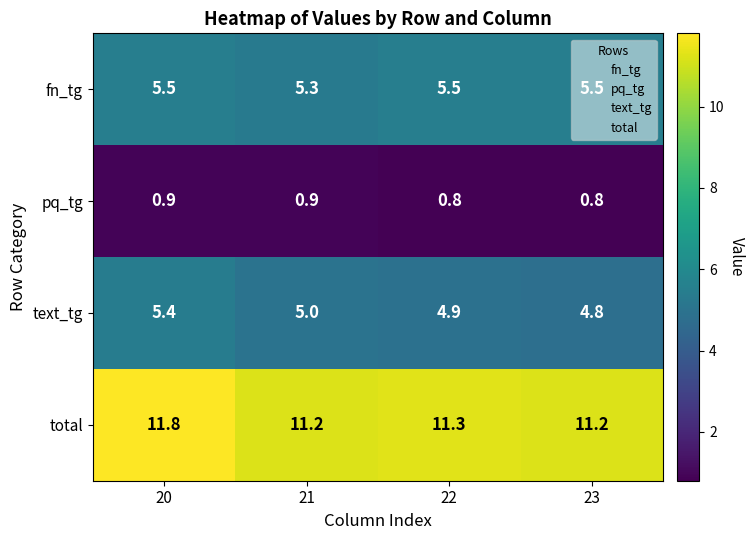

What is the total value across all series at 23?

22.3